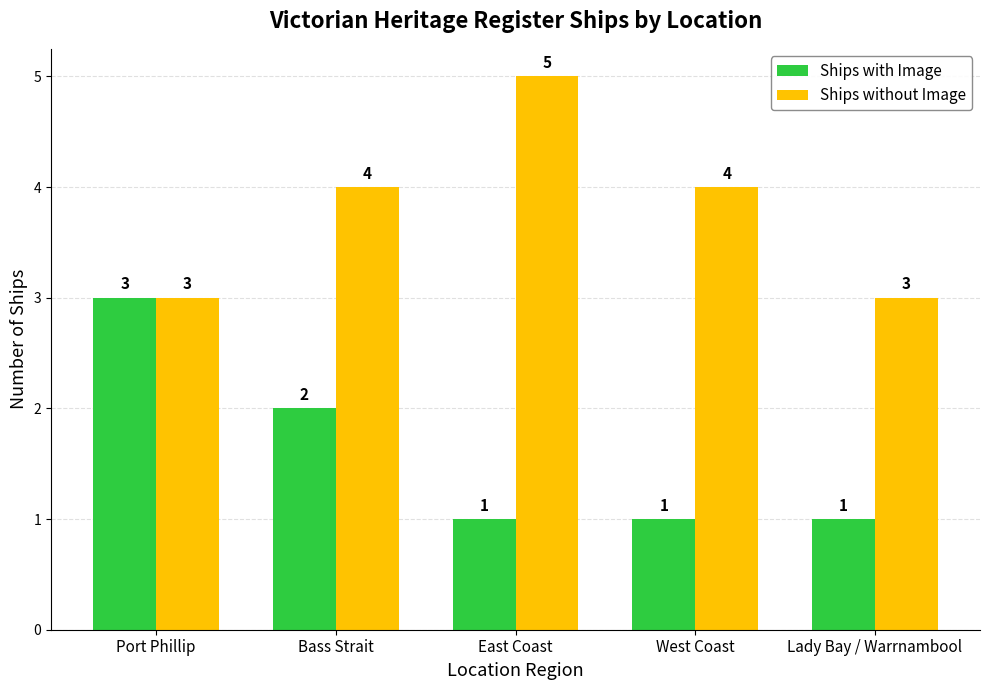

Rank the series by their average value, from lowest to highest.

Ships with Image, Ships without Image